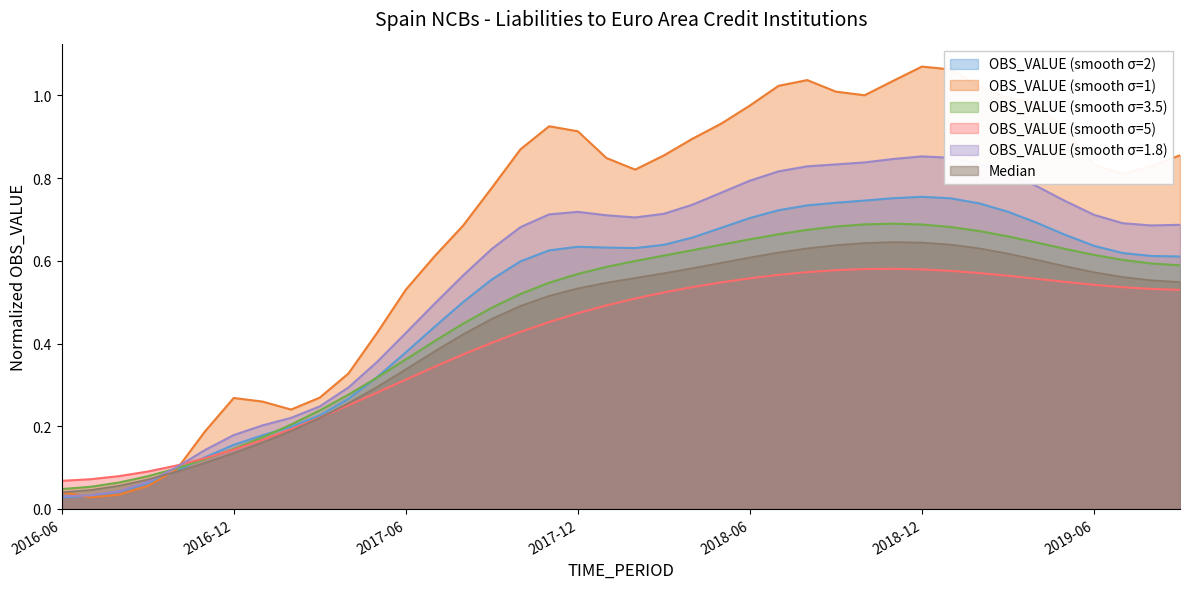

Reading left to right, what are all the values shown in this chart?

2016-06=0.0	2016-07=0.0	2016-08=0.0	2016-09=0.1	2016-10=0.1	2016-11=0.2	2016-12=0.3	2017-01=0.3	2017-02=0.2	2017-03=0.3	2017-04=0.3	2017-05=0.4	2017-06=0.5	2017-07=0.6	2017-08=0.7	2017-09=0.8	2017-10=0.9	2017-11=0.9	2017-12=0.9	2018-01=0.8	2018-02=0.8	2018-03=0.9	2018-04=0.9	2018-05=0.9	2018-06=1.0	2018-07=1.0	2018-08=1.0	2018-09=1.0	2018-10=1.0	2018-11=1.0	2018-12=1.1	2019-01=1.1	2019-02=1.0	2019-03=1.0	2019-04=1.0	2019-05=0.9	2019-06=0.8	2019-07=0.8	2019-08=0.8	2019-09=0.9